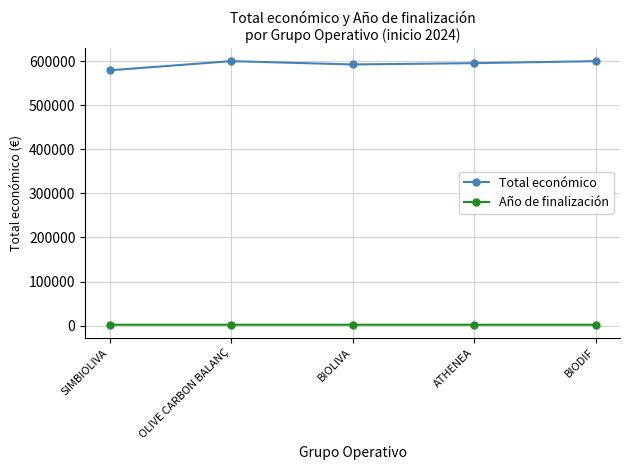

What is the highest value of the Total económico series?

599992